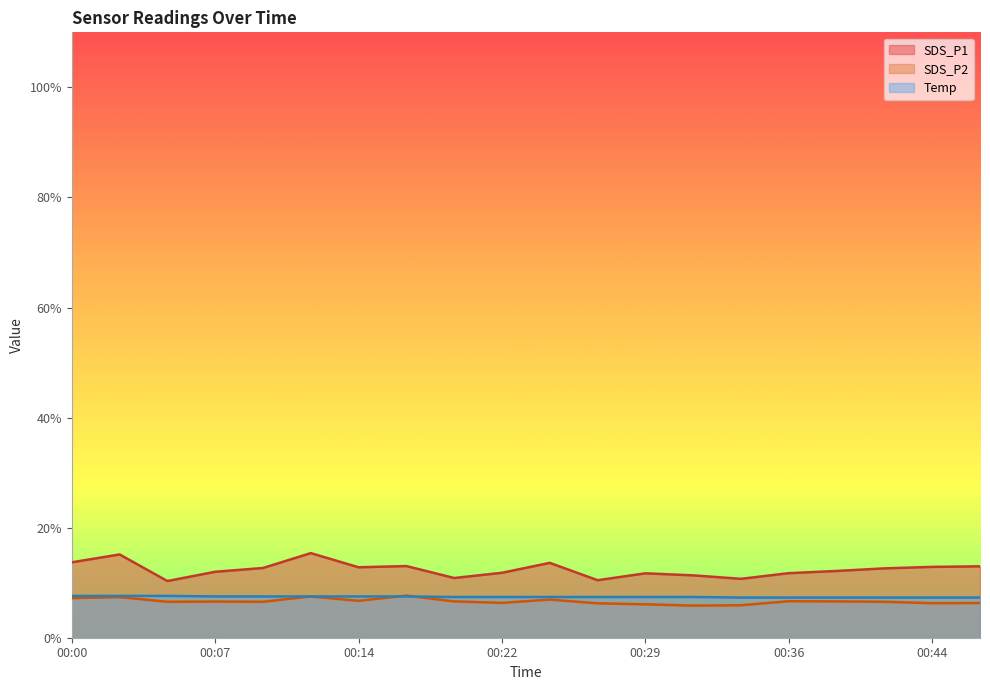

How many lines are shown in the chart?

3